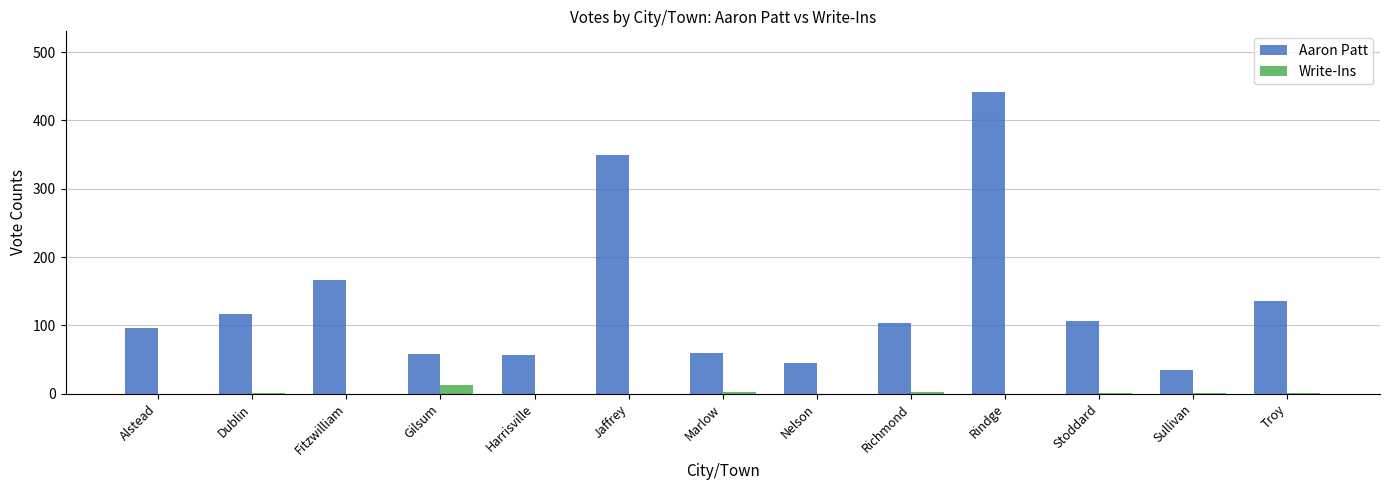

Is it true that Aaron Patt equals 8 at Sullivan?

False